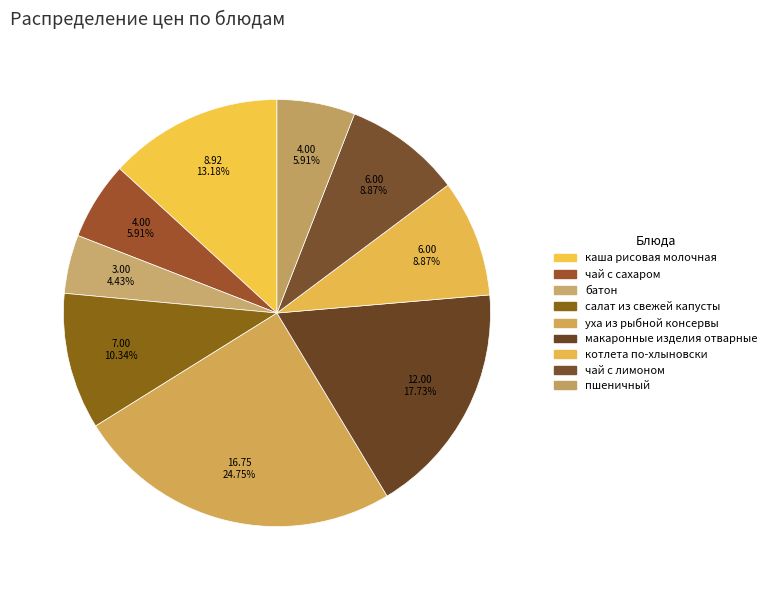

Is it true that макаронные изделия отварные is 31% of the pie?

False